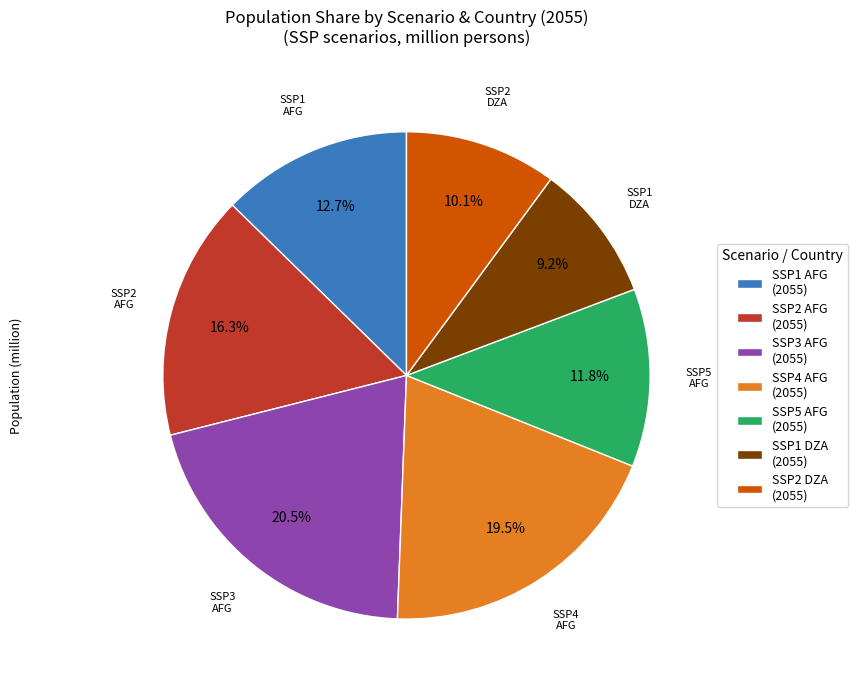

How much of the chart is everything except SSP2 DZA (2055)?

89.9%